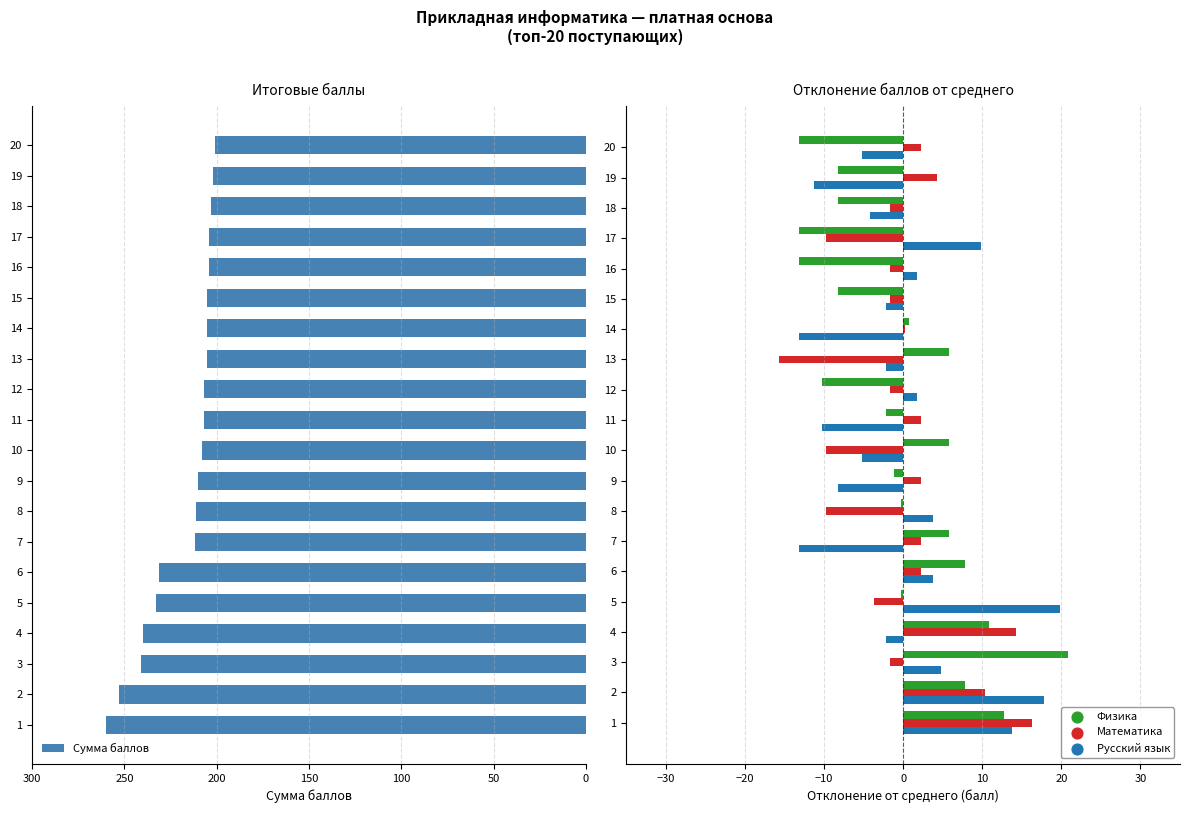

Which series reaches the maximum Y coordinate?

Сумма баллов